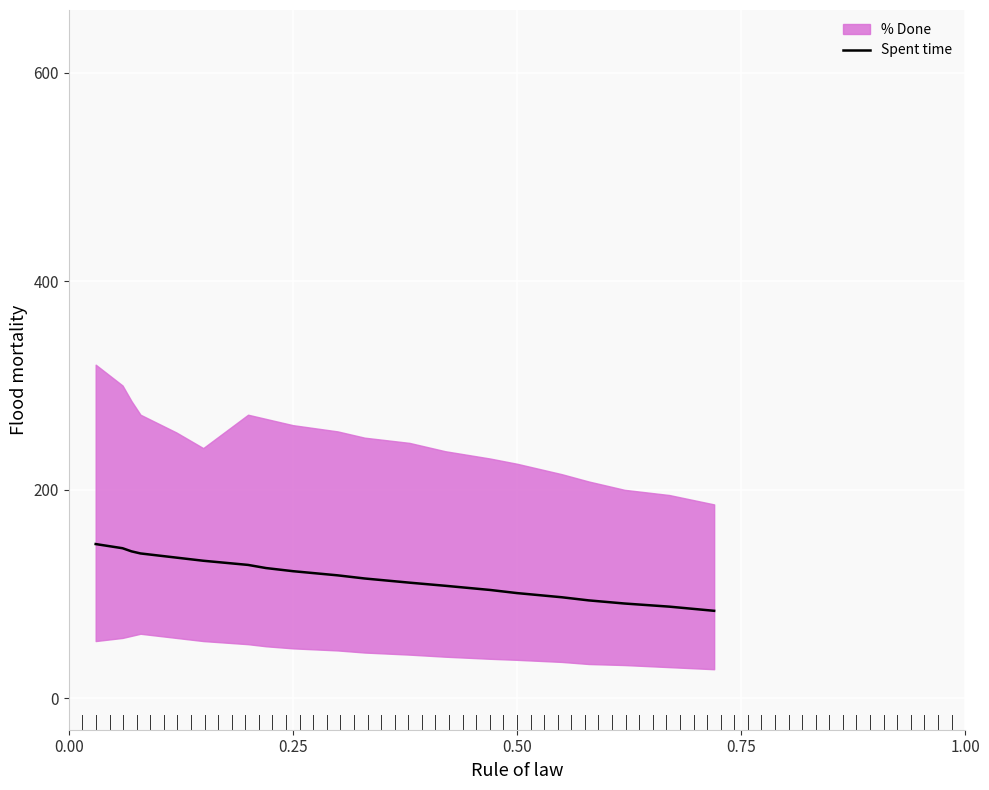

The value of Spent time at 0.25 is 49. True or false?

False